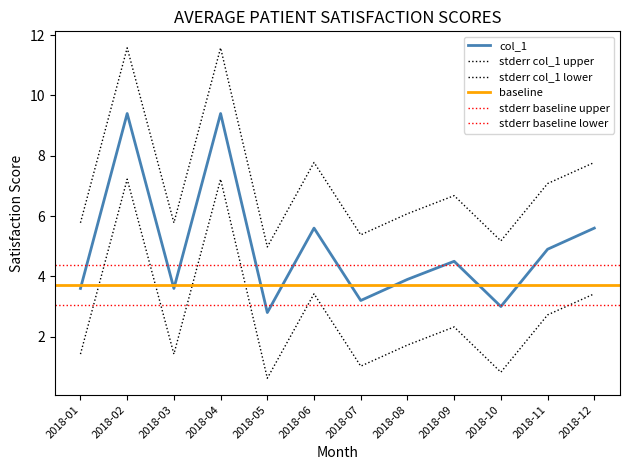

What is the smallest value displayed?

2.8